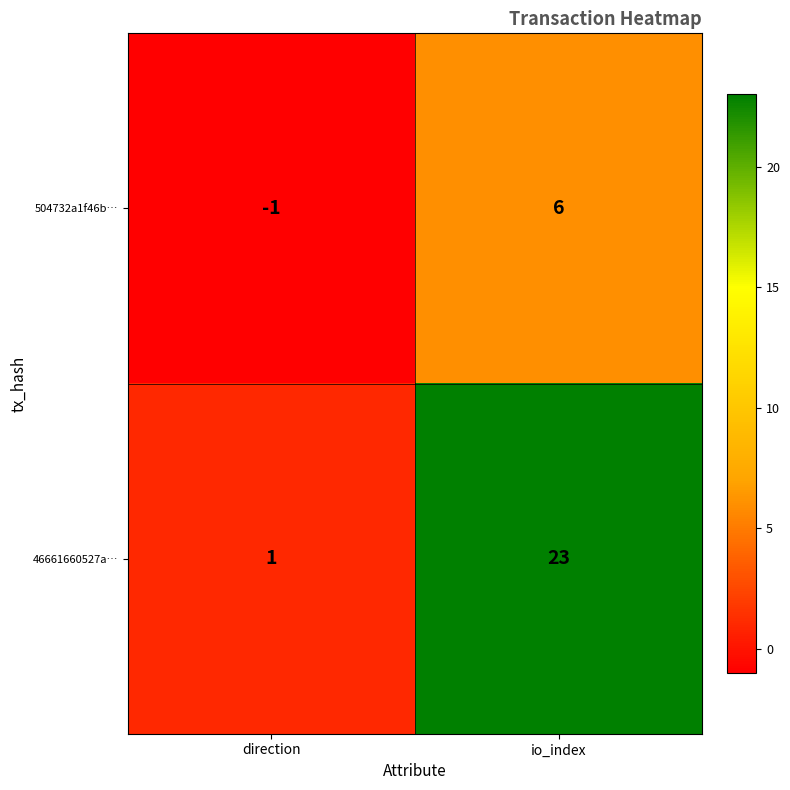

How many series are shown in this chart?

2